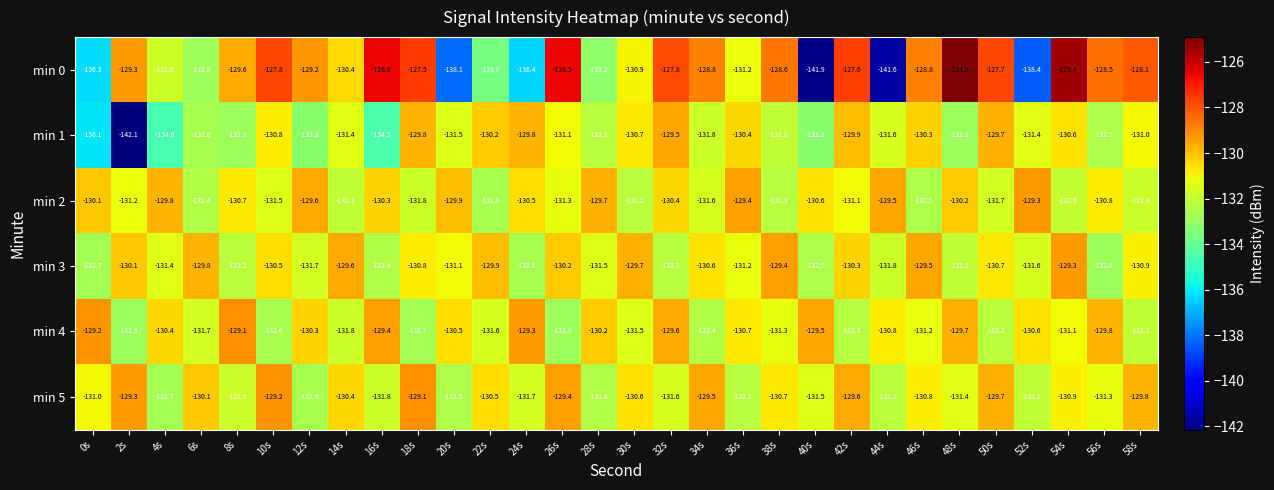

What is the average value of the min 1 series?

-132.0